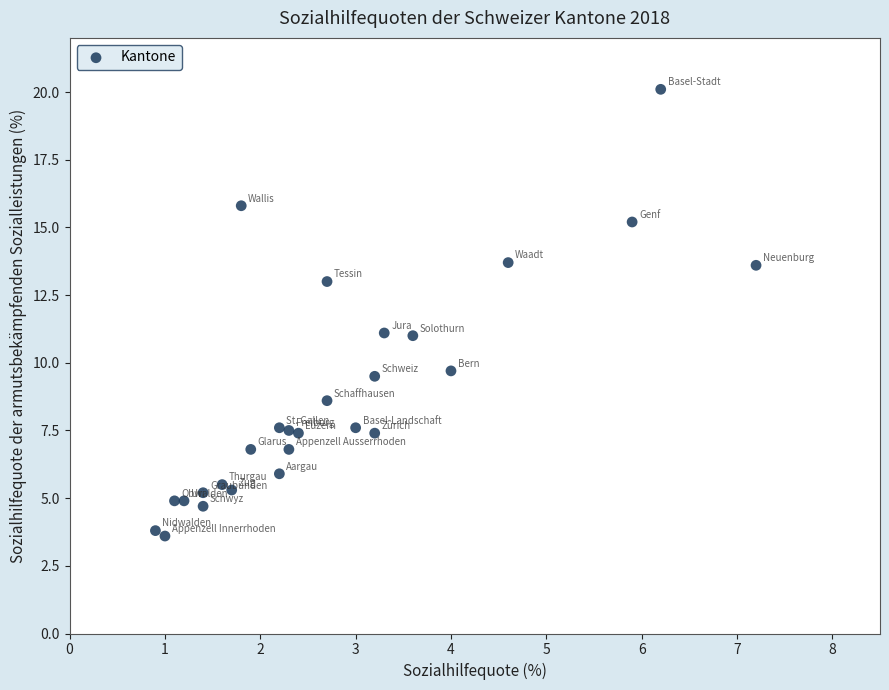

What is the range of Y values (max minus min)?

16.5